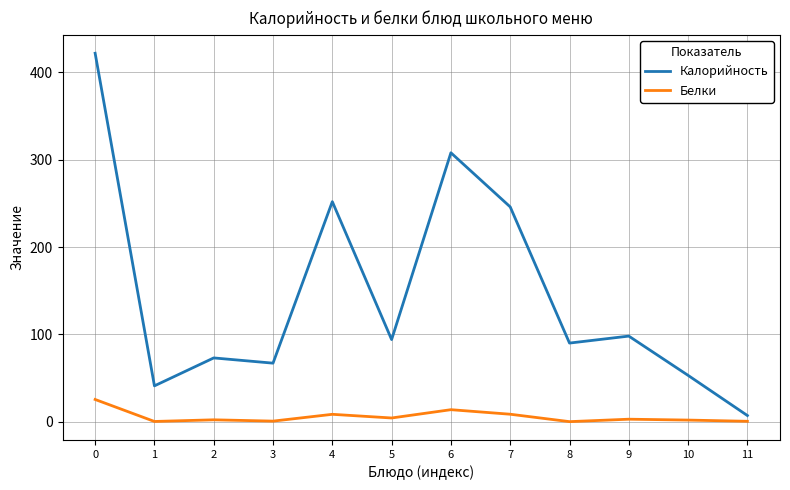

True or false: Калорийность and Белки intersect in this chart.

False